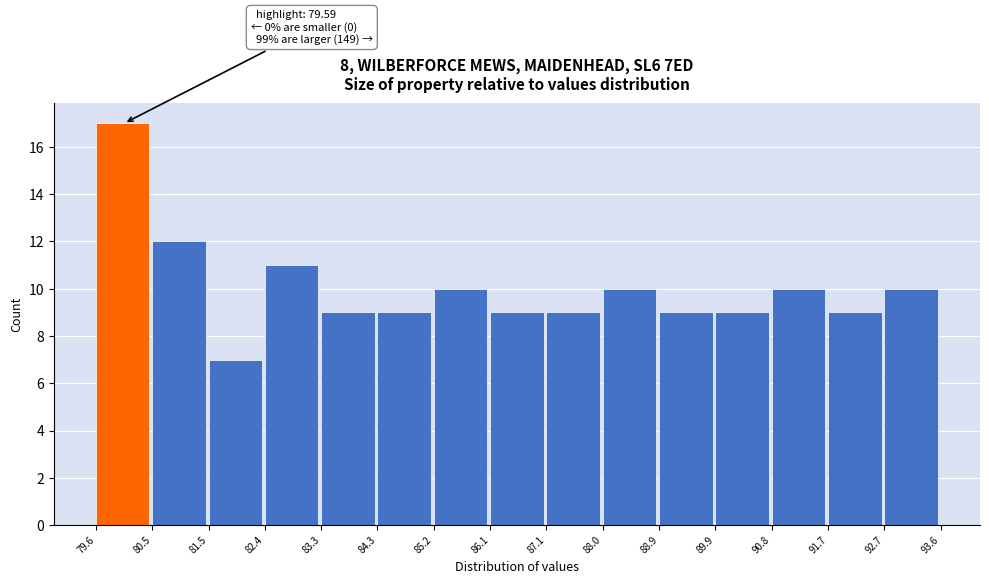

Over which range of the x-axis is the bar tallest?

79.6 to 80.5